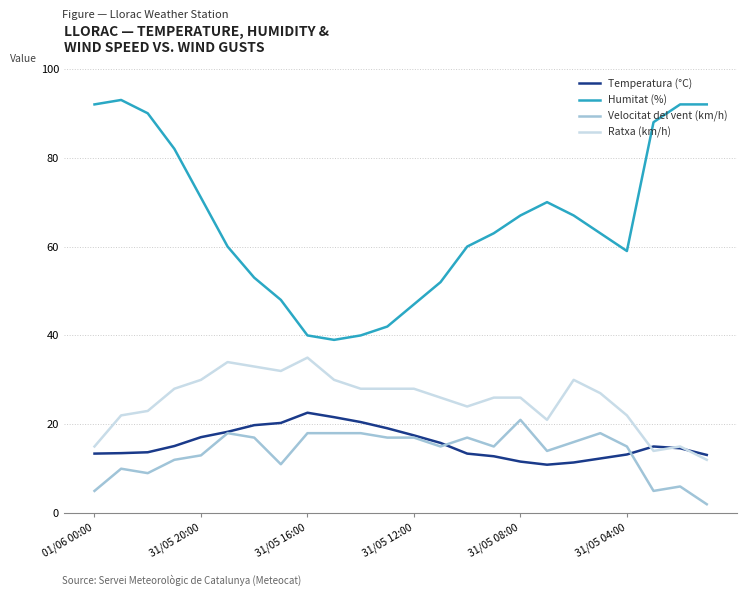

Which series has the widest spread of values?

Humitat (%)